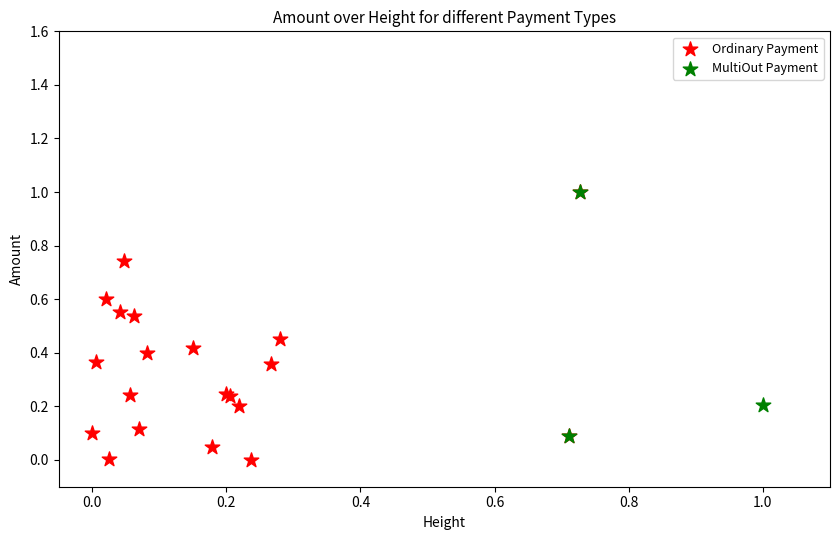

Which series has the largest Y range (max minus min)?

Ordinary Payment